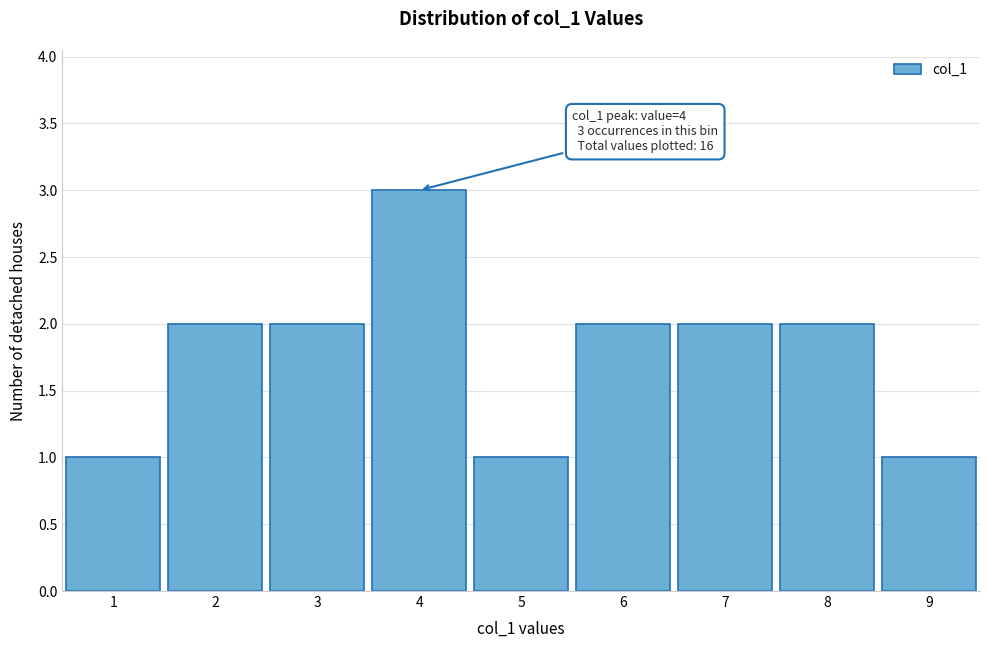

Over which range of the x-axis is the bar tallest?

3.5 to 4.5